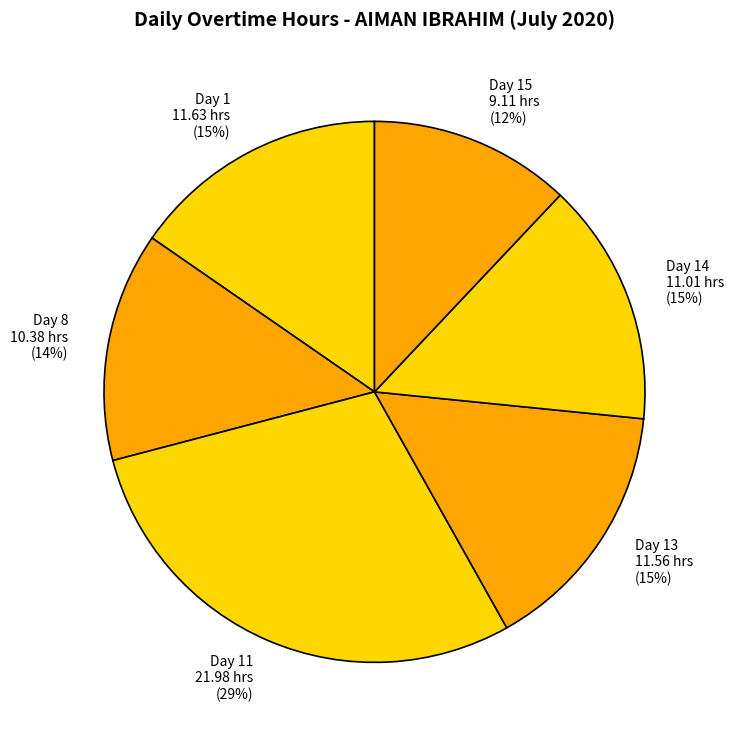

Does any single category account for the majority?

No